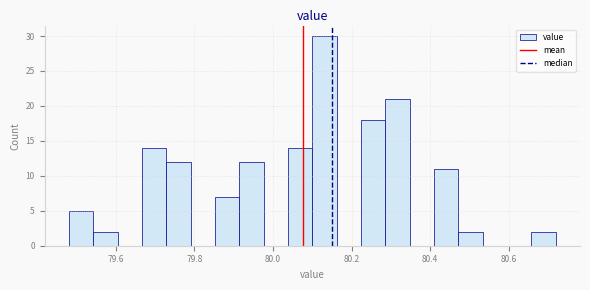

Read against the x-axis, roughly where is the centre of the tallest bar?

80.14